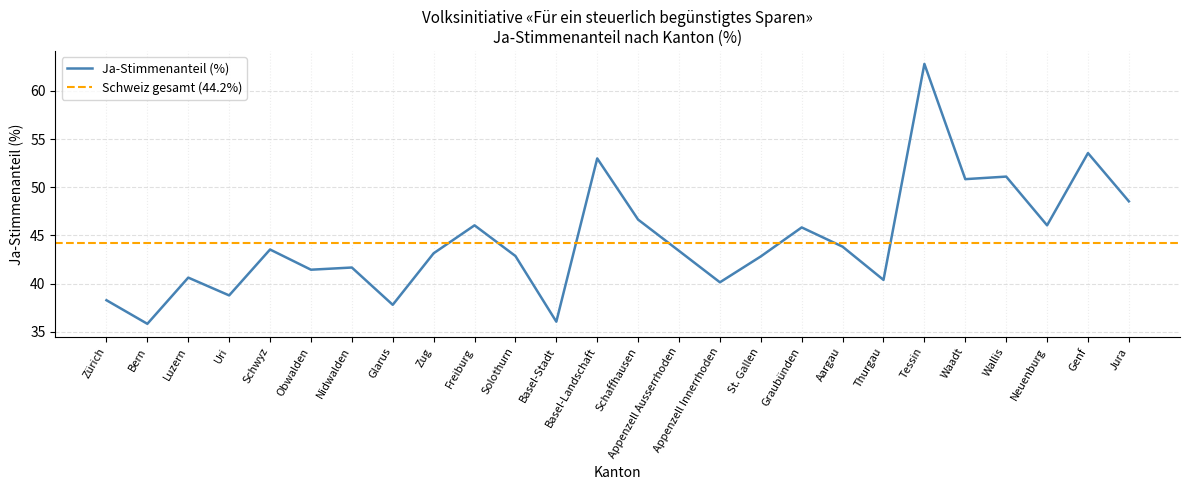

Where is the first local maximum?

Luzern